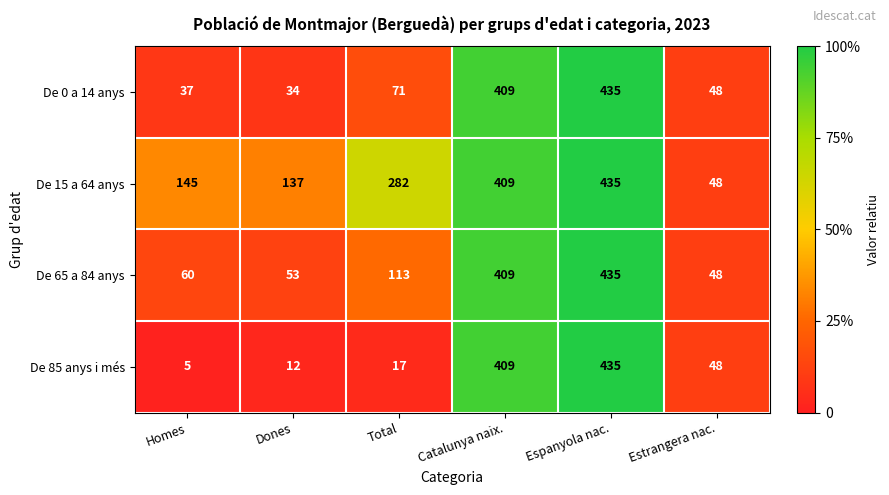

Between Dones and Total, which series saw the biggest shift?

De 15 a 64 anys